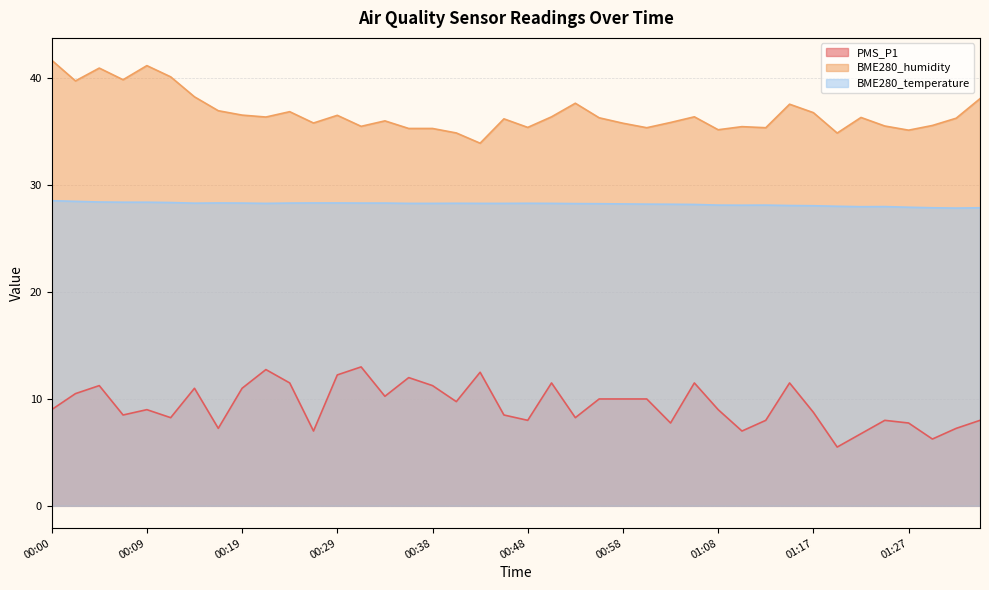

What is the maximum value shown in the chart?

41.7